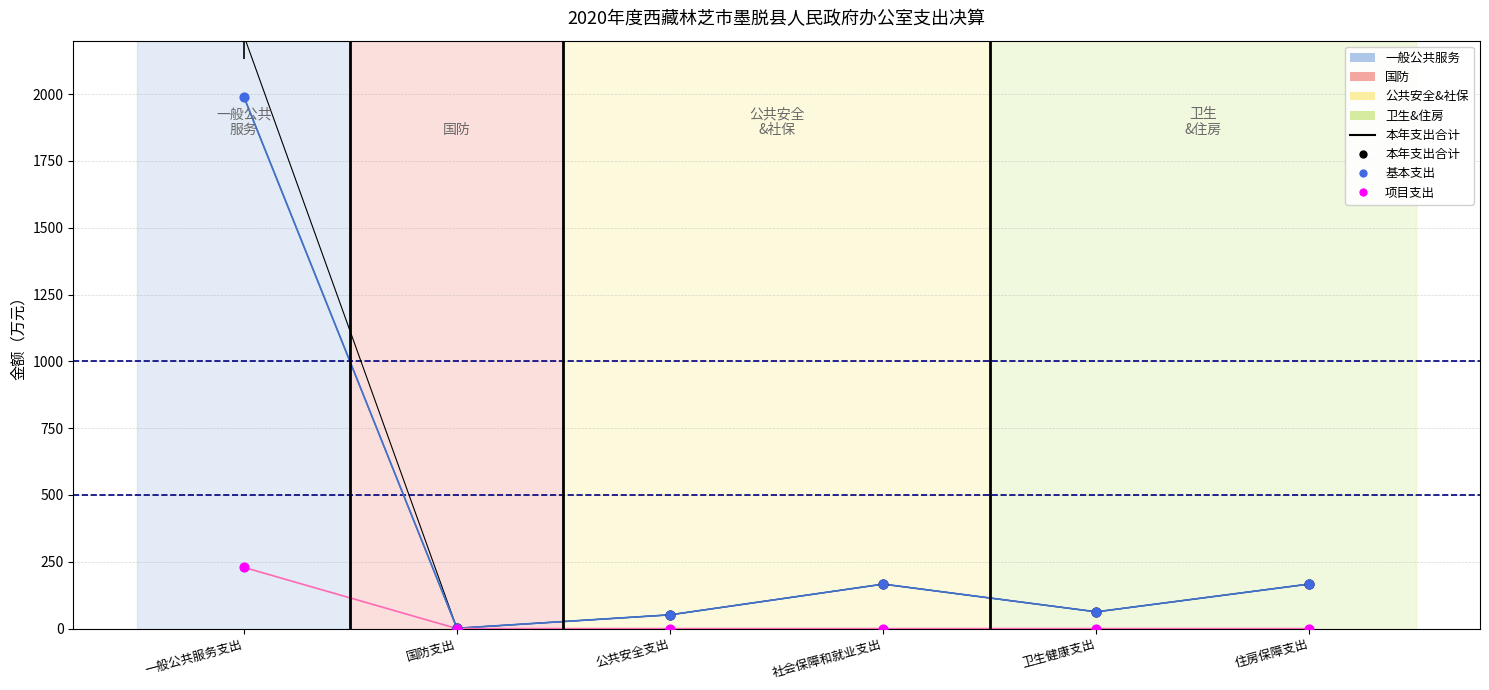

Which series has the largest Y range (max minus min)?

本年支出合计